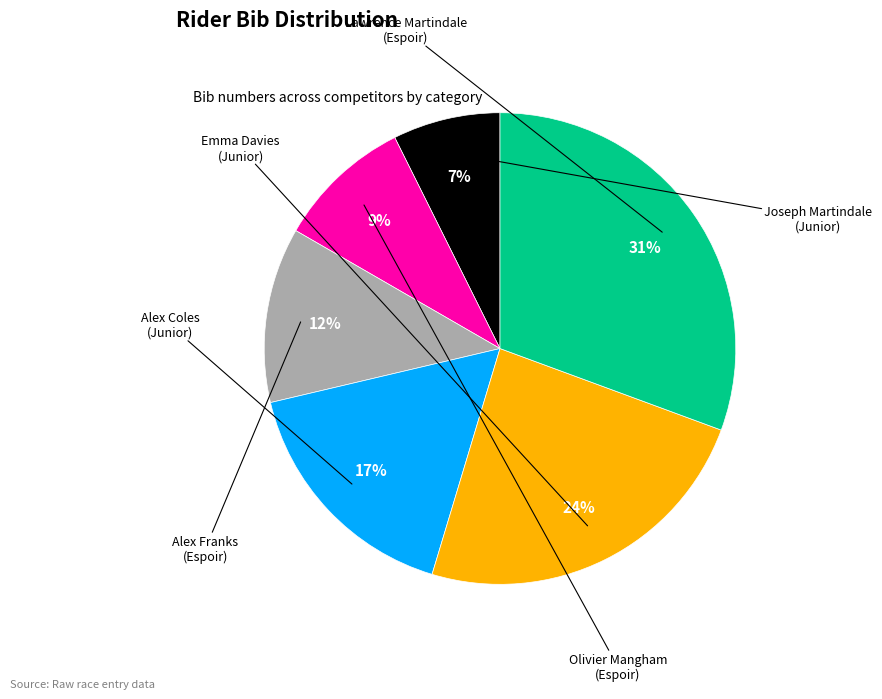

How many segments does this pie chart have?

6